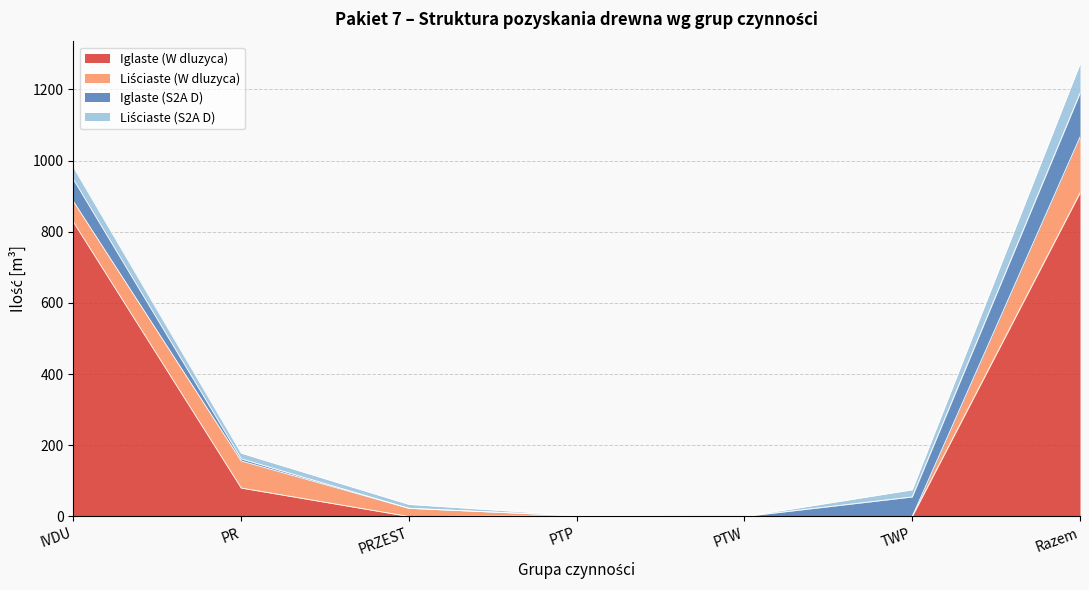

How many data points does each series have?

7